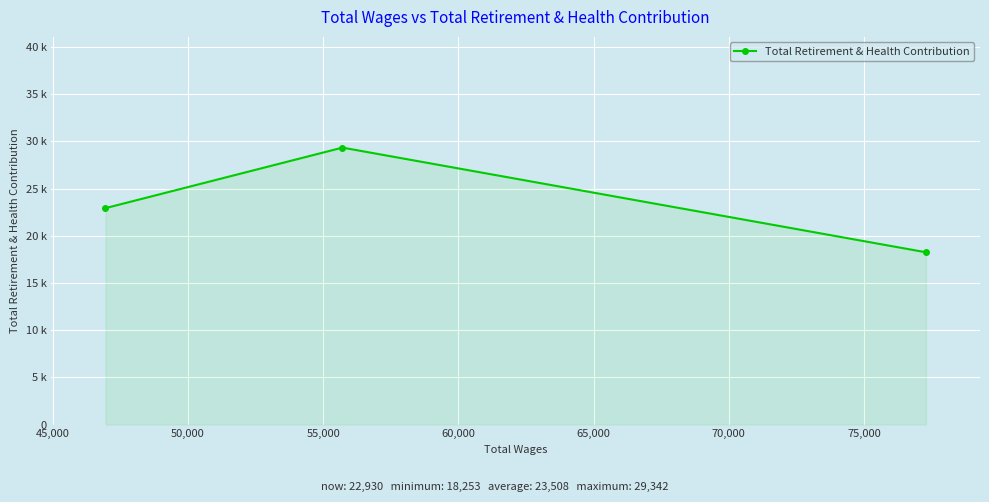

What is the smallest value displayed?

18253